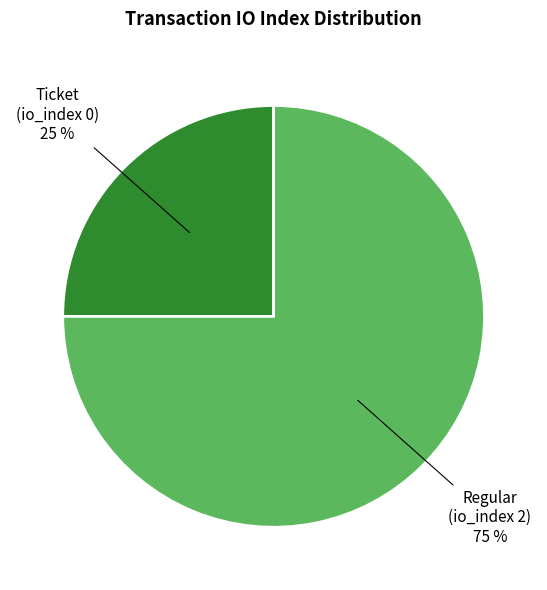

Is there a majority slice in this chart?

Yes